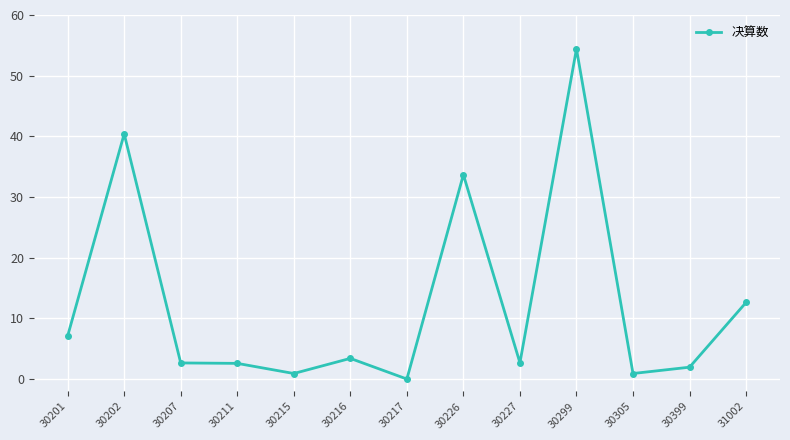

What is the value of the 1st point from the left?

7.1